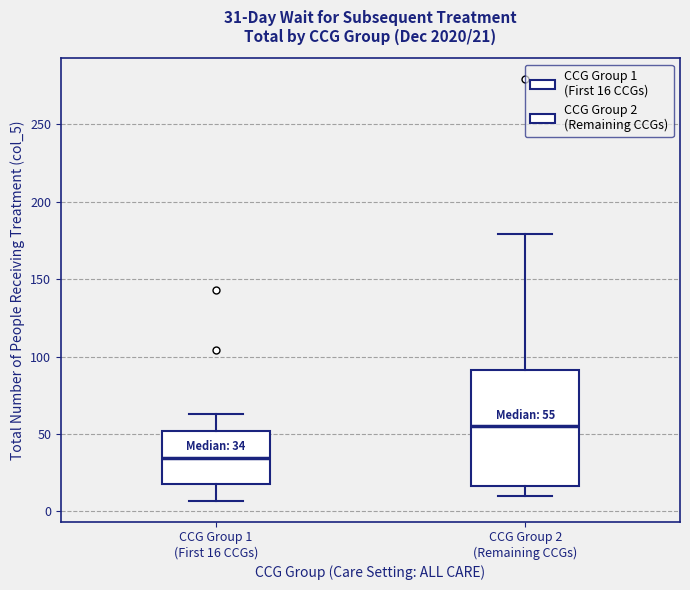

Which box has the highest median line?

CCG Group 2 (Remaining CCGs)